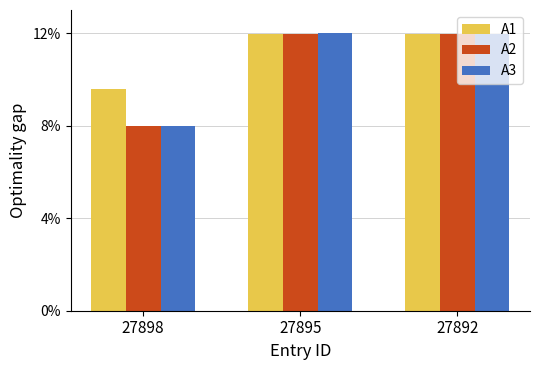

What are all the series names shown in the legend?

A1, A2, A3